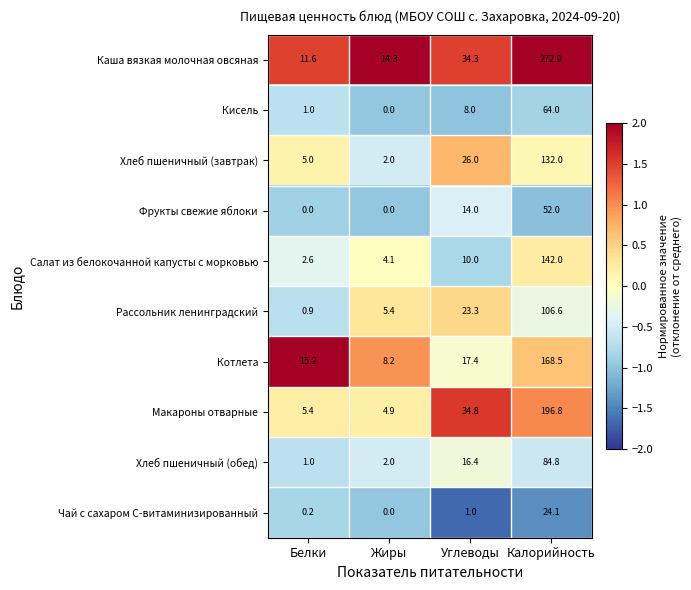

Which series has the largest total across all categories?

Каша вязкая молочная овсяная